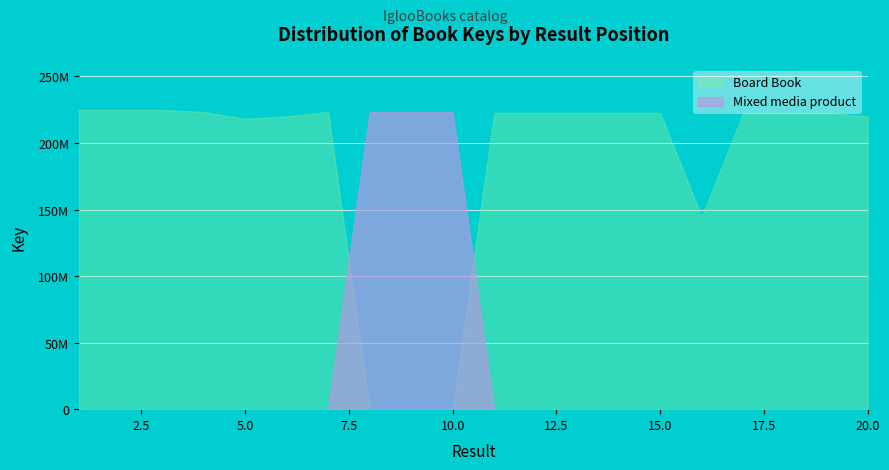

The value at 9 is 223295065. True or false?

True